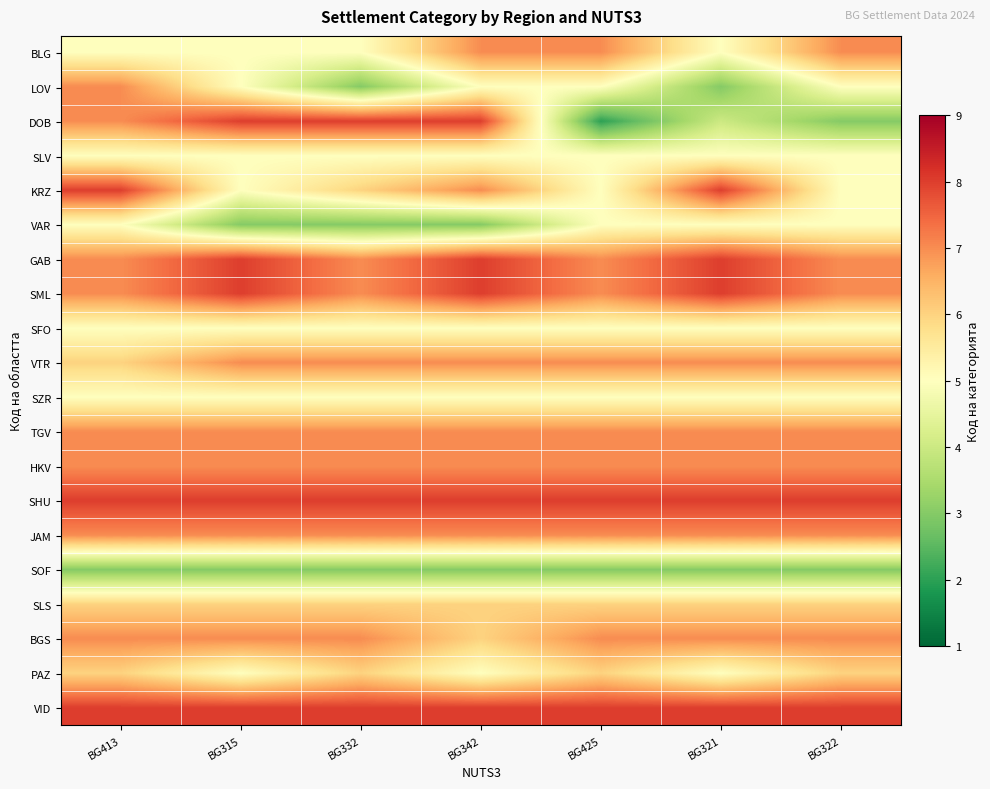

Reading right to left, what are all the values shown in this chart?

BLG: BG322=7	BG321=5	BG425=7	BG342=7	BG332=5	BG315=5	BG413=5
LOV: BG322=5	BG321=3	BG425=5	BG342=5	BG332=3	BG315=5	BG413=7
DOB: BG322=3	BG321=4	BG425=2	BG342=8	BG332=8	BG315=8	BG413=7
SLV: BG322=5	BG321=5	BG425=5	BG342=5	BG332=5	BG315=5	BG413=5
KRZ: BG322=5	BG321=8	BG425=5	BG342=7	BG332=6	BG315=5	BG413=8
VAR: BG322=5	BG321=5	BG425=5	BG342=3	BG332=3	BG315=3	BG413=5
GAB: BG322=7	BG321=8	BG425=7	BG342=8	BG332=7	BG315=8	BG413=7
SML: BG322=7	BG321=8	BG425=7	BG342=8	BG332=7	BG315=8	BG413=7
SFO: BG322=5	BG321=5	BG425=5	BG342=5	BG332=5	BG315=5	BG413=5
VTR: BG322=7	BG321=7	BG425=7	BG342=7	BG332=7	BG315=7	BG413=6
SZR: BG322=5	BG321=5	BG425=5	BG342=5	BG332=5	BG315=5	BG413=5
TGV: BG322=7	BG321=7	BG425=7	BG342=7	BG332=7	BG315=7	BG413=7
HKV: BG322=7	BG321=7	BG425=7	BG342=7	BG332=7	BG315=7	BG413=7
SHU: BG322=8	BG321=8	BG425=8	BG342=8	BG332=8	BG315=8	BG413=8
JAM: BG322=7	BG321=7	BG425=7	BG342=7	BG332=7	BG315=7	BG413=7
SOF: BG322=3	BG321=3	BG425=3	BG342=3	BG332=3	BG315=3	BG413=3
SLS: BG322=6	BG321=6	BG425=6	BG342=6	BG332=6	BG315=6	BG413=6
BGS: BG322=7	BG321=7	BG425=7	BG342=6	BG332=7	BG315=7	BG413=7
PAZ: BG322=6	BG321=5	BG425=6	BG342=5	BG332=6	BG315=5	BG413=6
VID: BG322=8	BG321=8	BG425=8	BG342=8	BG332=8	BG315=8	BG413=8